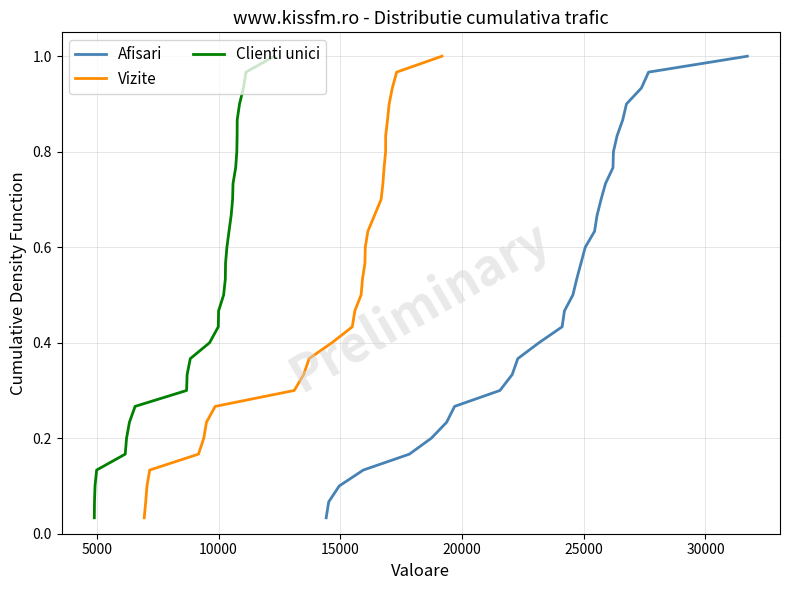

True or false: Vizite and Afisari cross at least once.

False